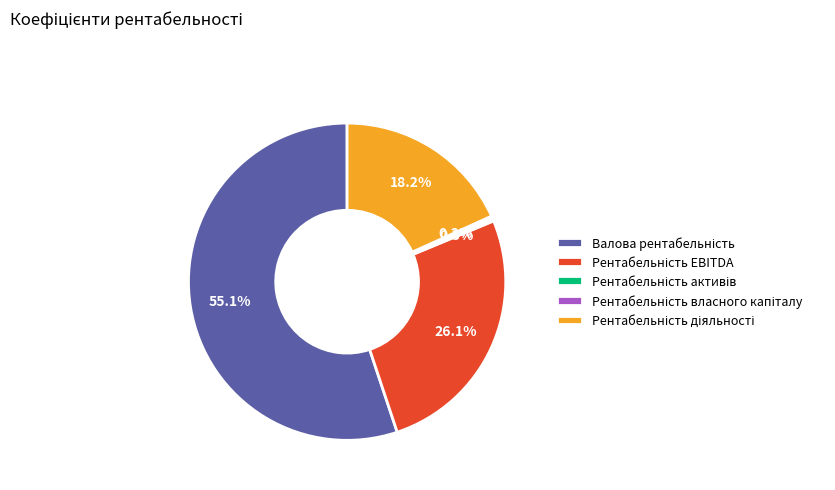

Is there any slice that represents more than half of the pie?

Yes